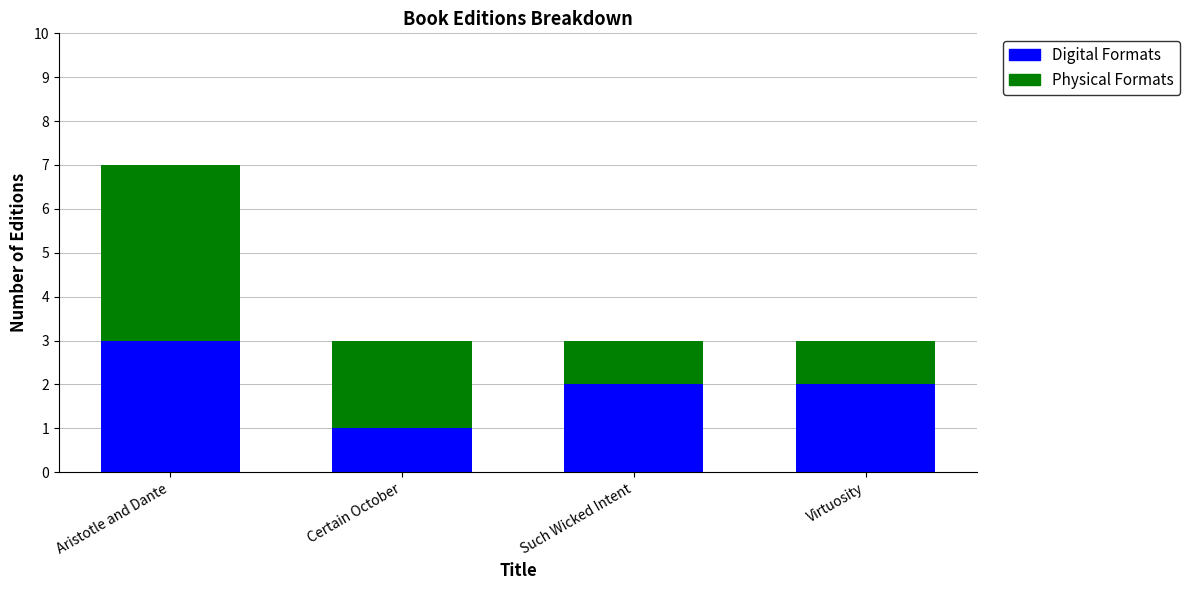

What is the value of the Digital Formats bar at the 4th from the left?

2